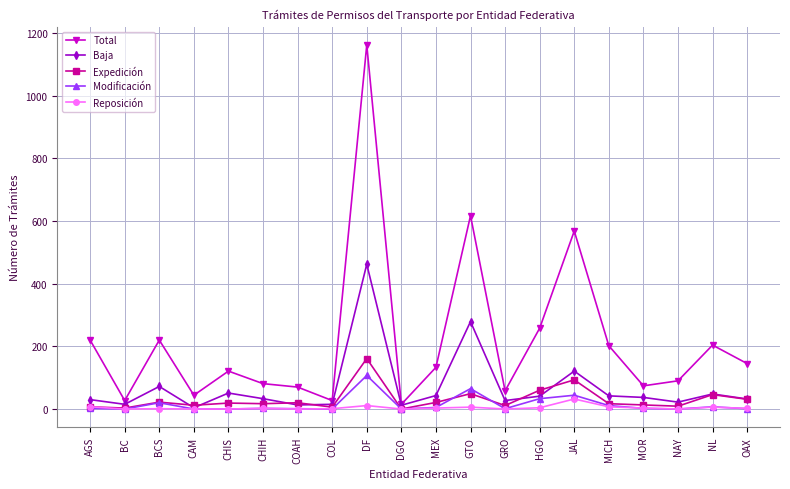

At how many categories does at least one series exceed 531?

3